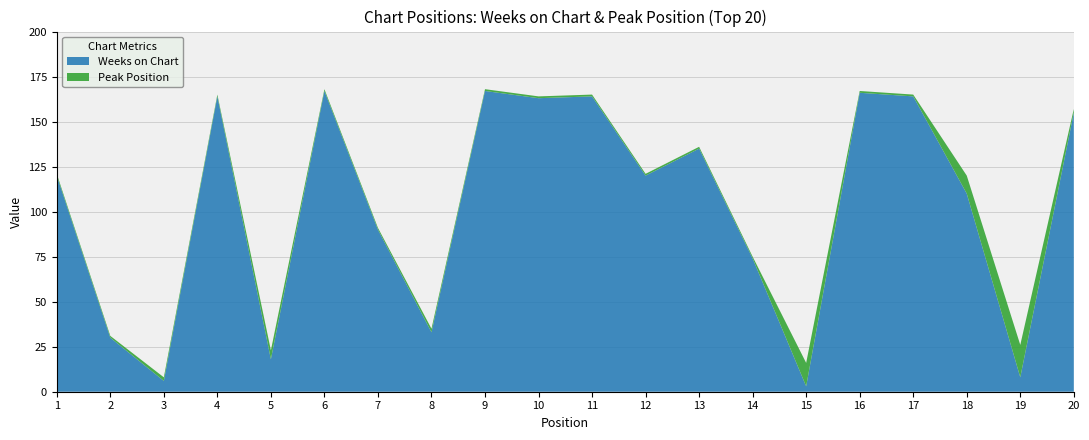

Reading left to right, transcribe all the data shown in this chart.

Weeks on Chart: 1=120	2=30	3=6	4=164	5=18	6=167	7=90	8=33	9=167	10=163	11=164	12=120	13=135	14=74	15=3	16=166	17=164	18=110	19=8	20=155
Peak Position: 1=1	2=1	3=2	4=1	5=5	6=1	7=1	8=2	9=1	10=1	11=1	12=1	13=1	14=1	15=13	16=1	17=1	18=10	19=18	20=2